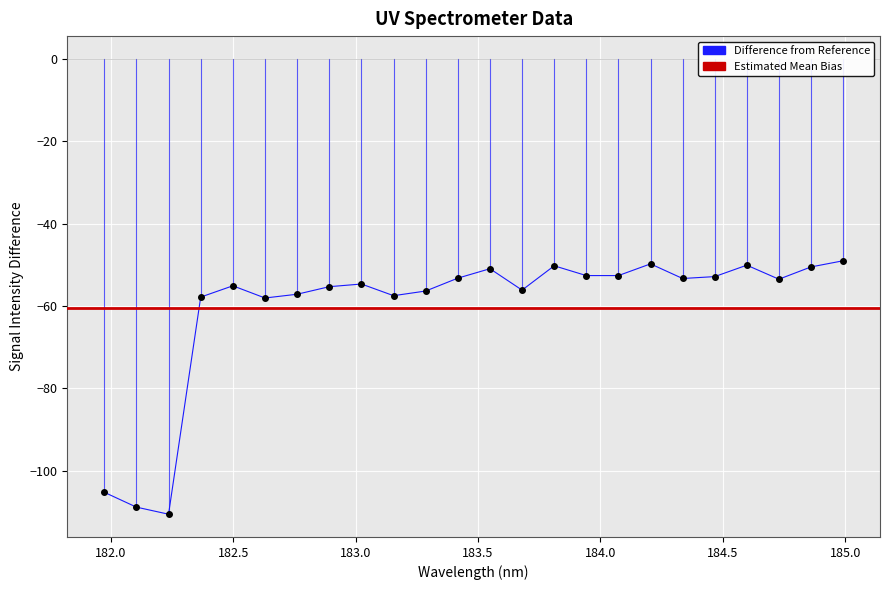

Which has a higher value, 184.3357763242 or 182.1045947288?

184.3357763242